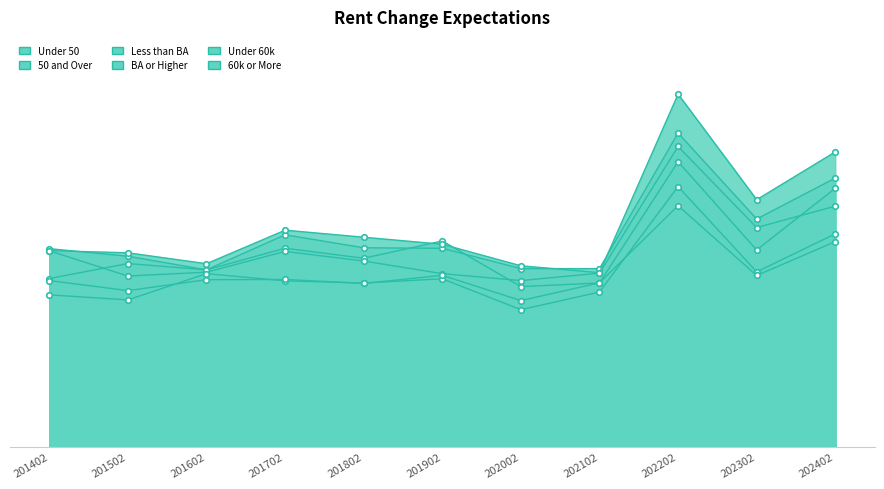

How many interior local valleys does the Under 50 series have?

4